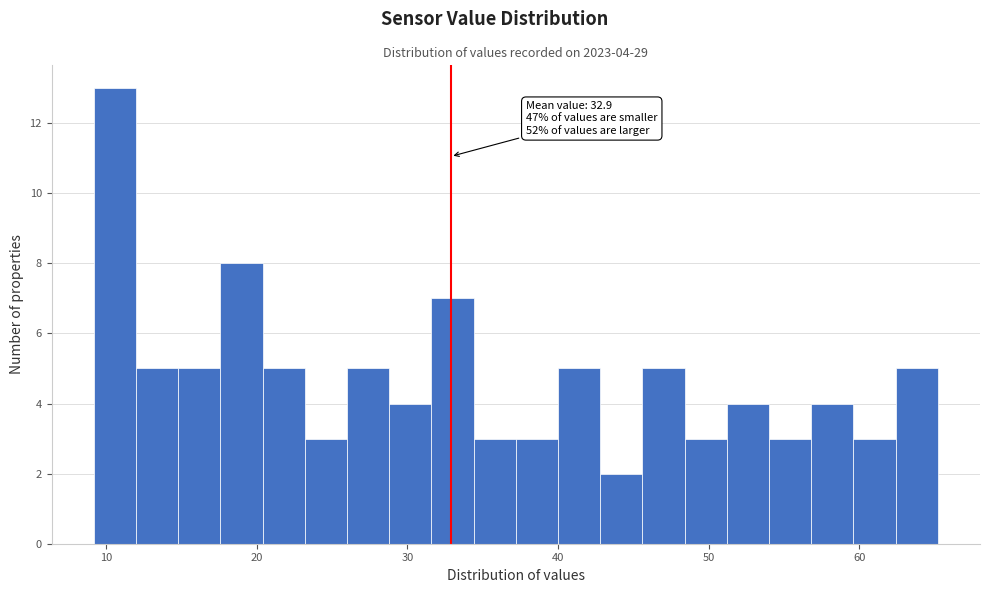

Around what value on the x-axis is the tallest bar? Give the approximate position of its centre, as read against the axis.

11